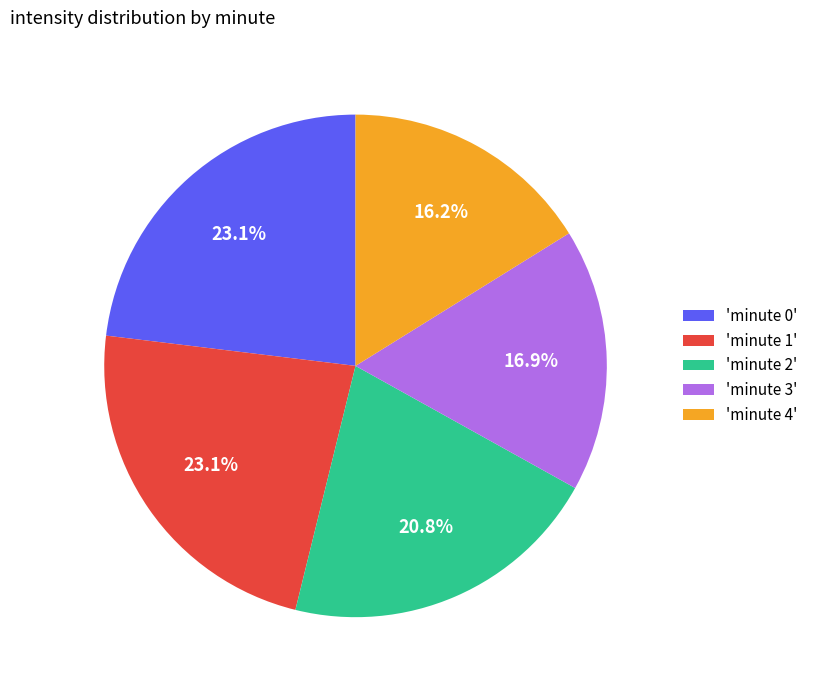

Is there a majority slice in this chart?

No